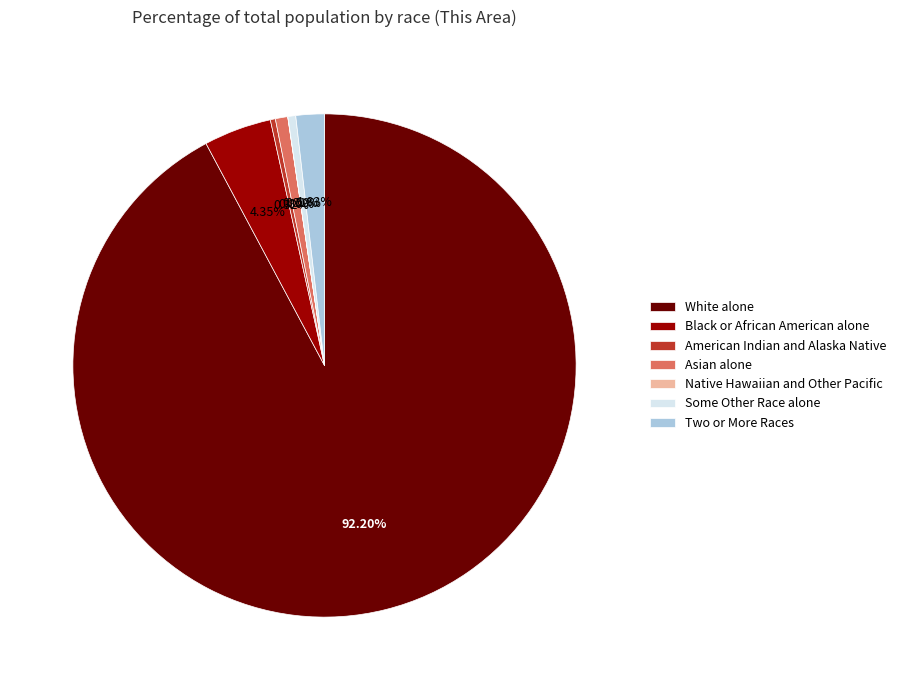

Is the sum of Two or More Races and American Indian and Alaska Native greater than half?

No